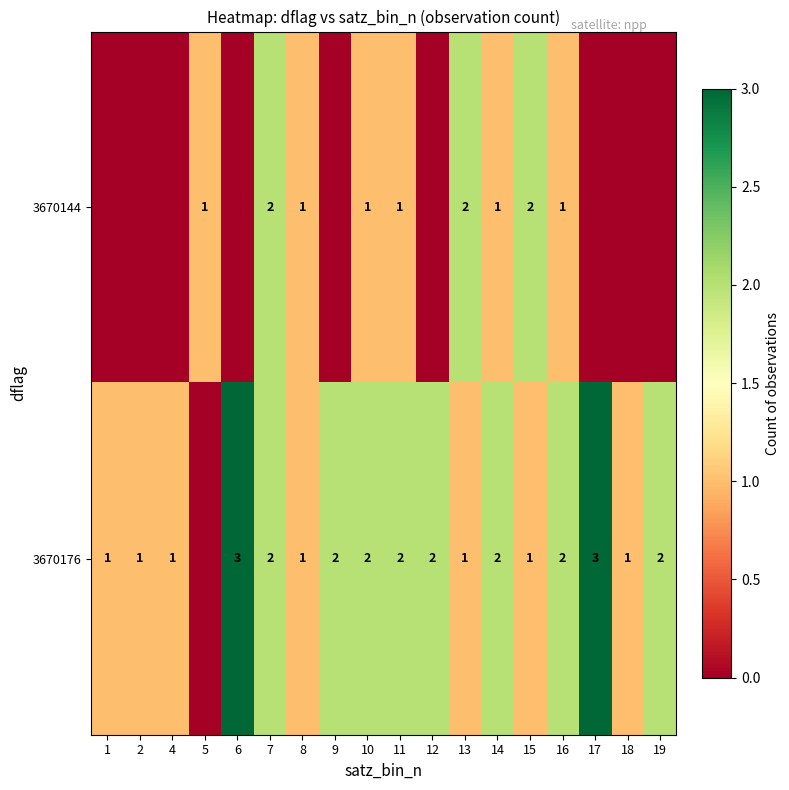

What is the difference between the highest and lowest values at 4?

1